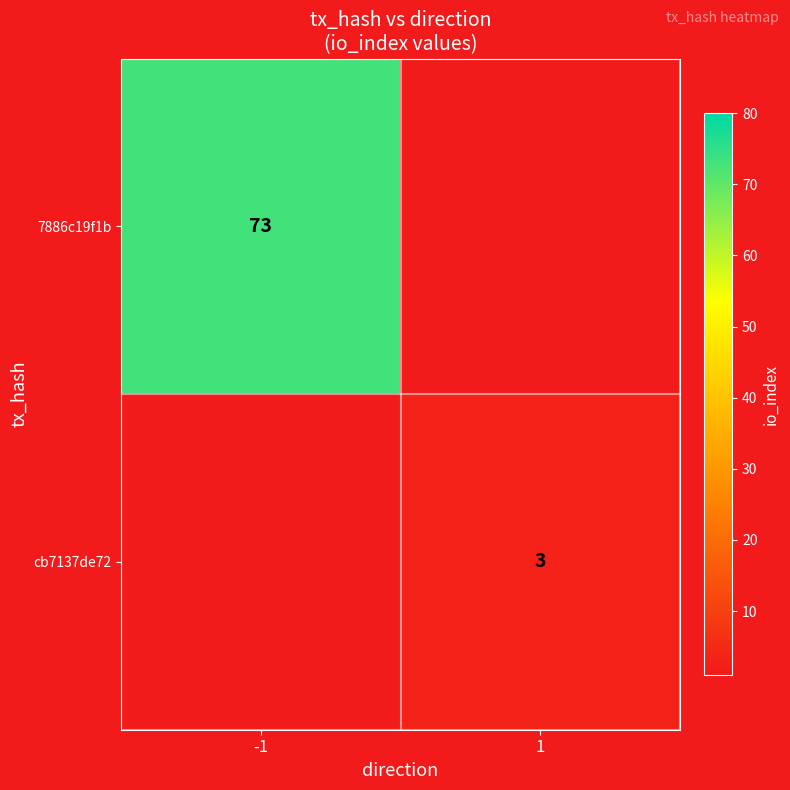

The value of cb7137de72 at 1 is 3. True or false?

True